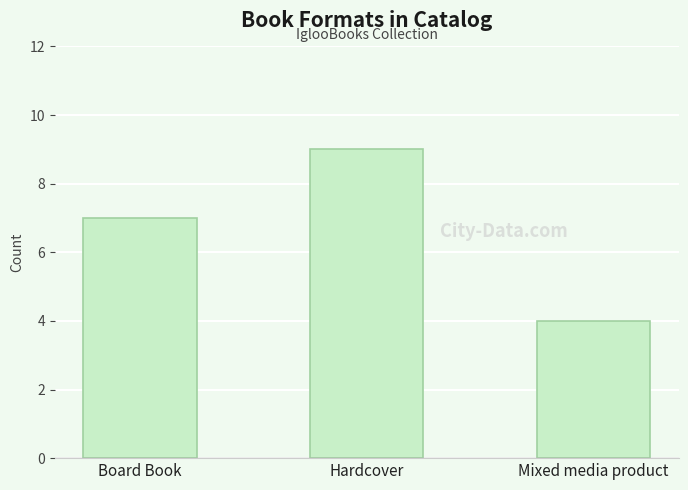

Is it true that the value at Board Book is 7?

True